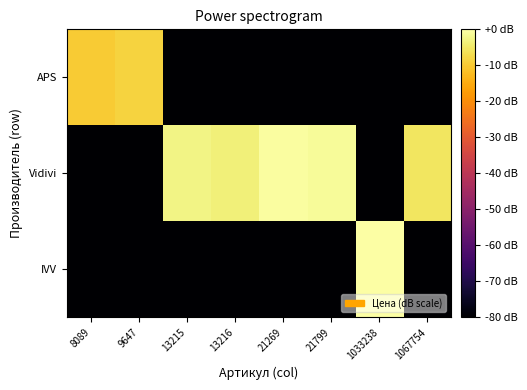

Which series changed the most between 8089 and 1033238?

IVV